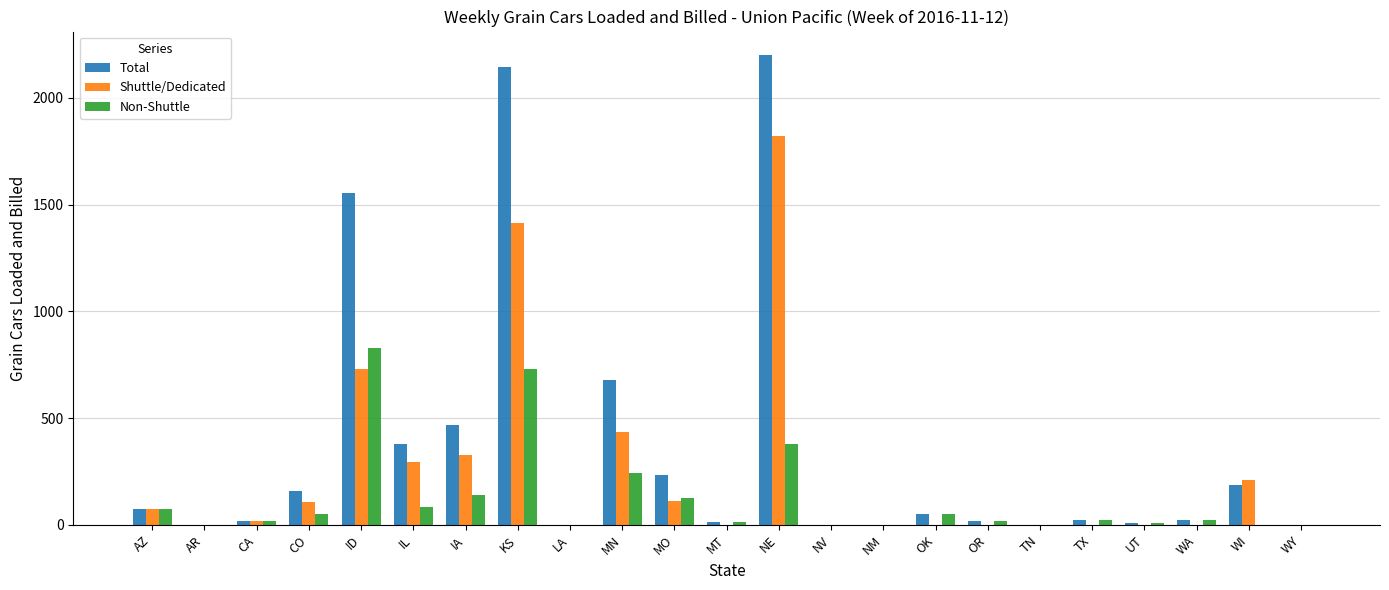

Where is Total nearest to the value 1100?

MN